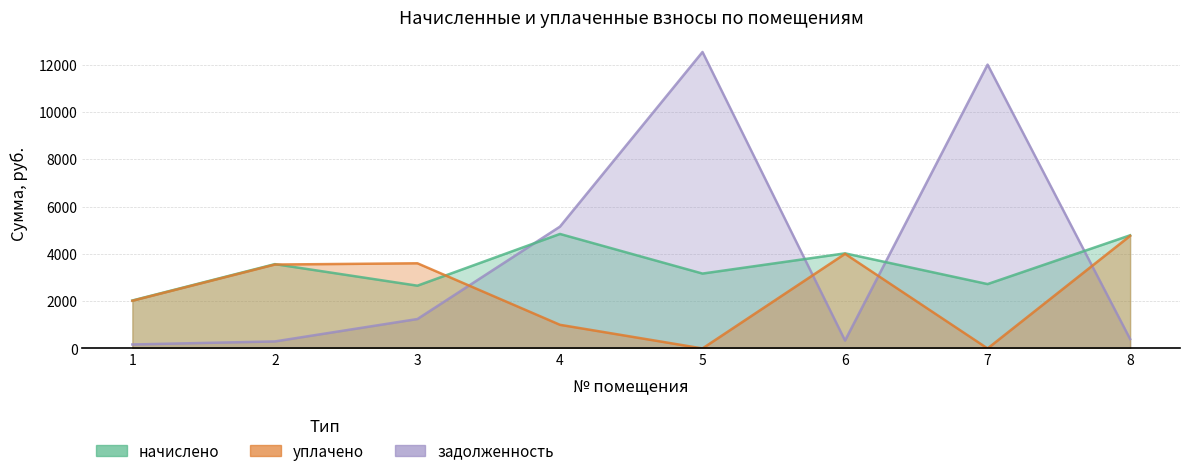

Rank the series by their maximum value, from lowest to highest.

уплачено, начислено, задолженность